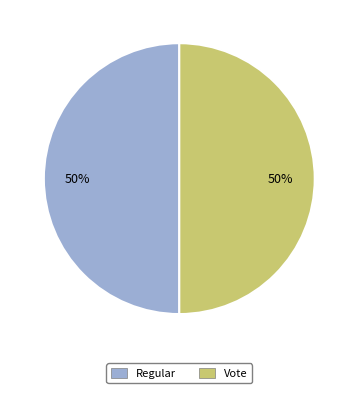

To the nearest percent, what is the average slice percentage?

50%